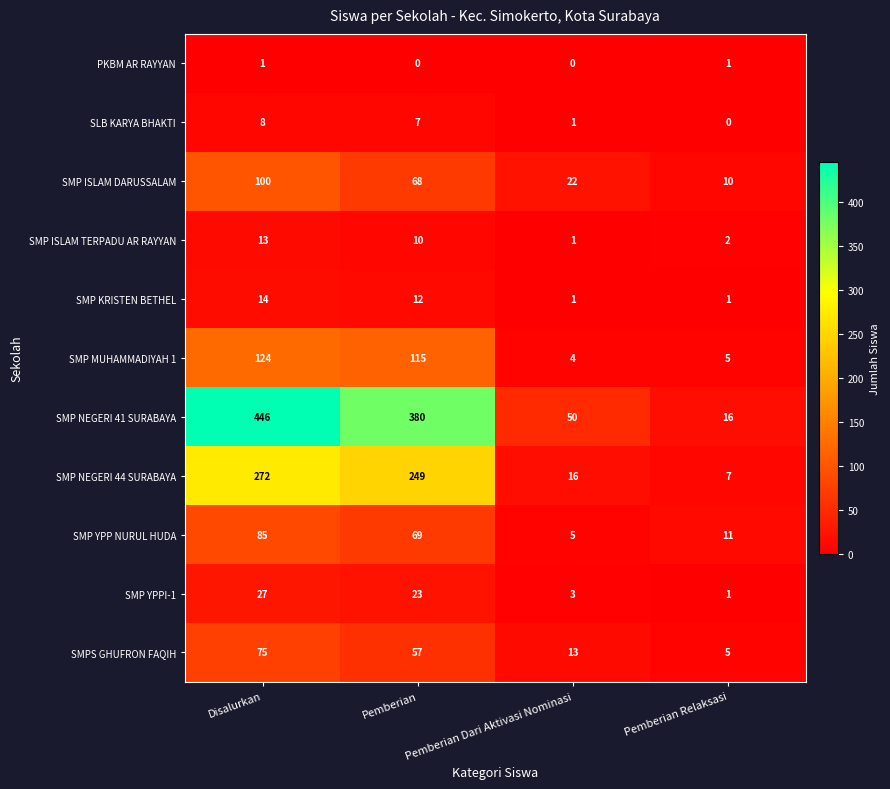

How many data points in SMP ISLAM TERPADU AR RAYYAN are less than 10?

2